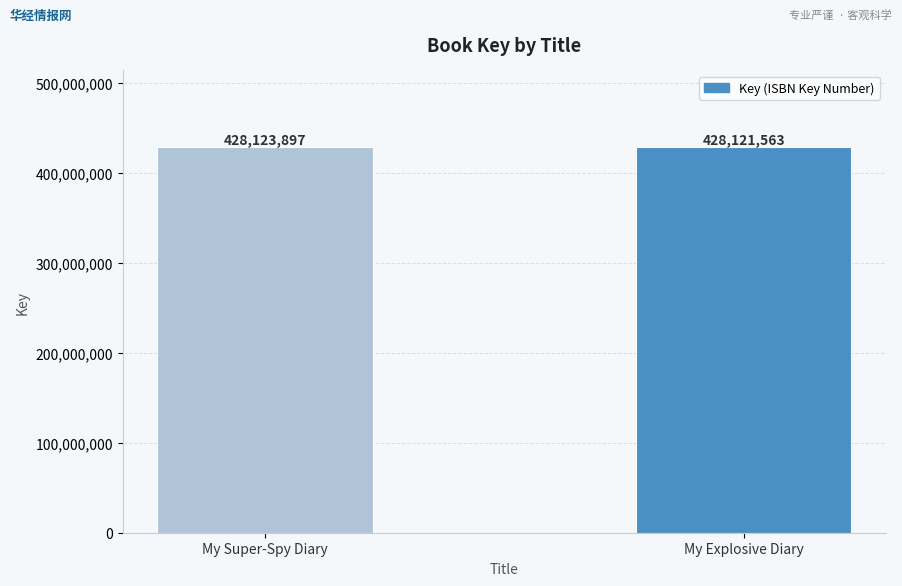

List the labels in order of value, smallest first.

My Explosive Diary, My Super-Spy Diary